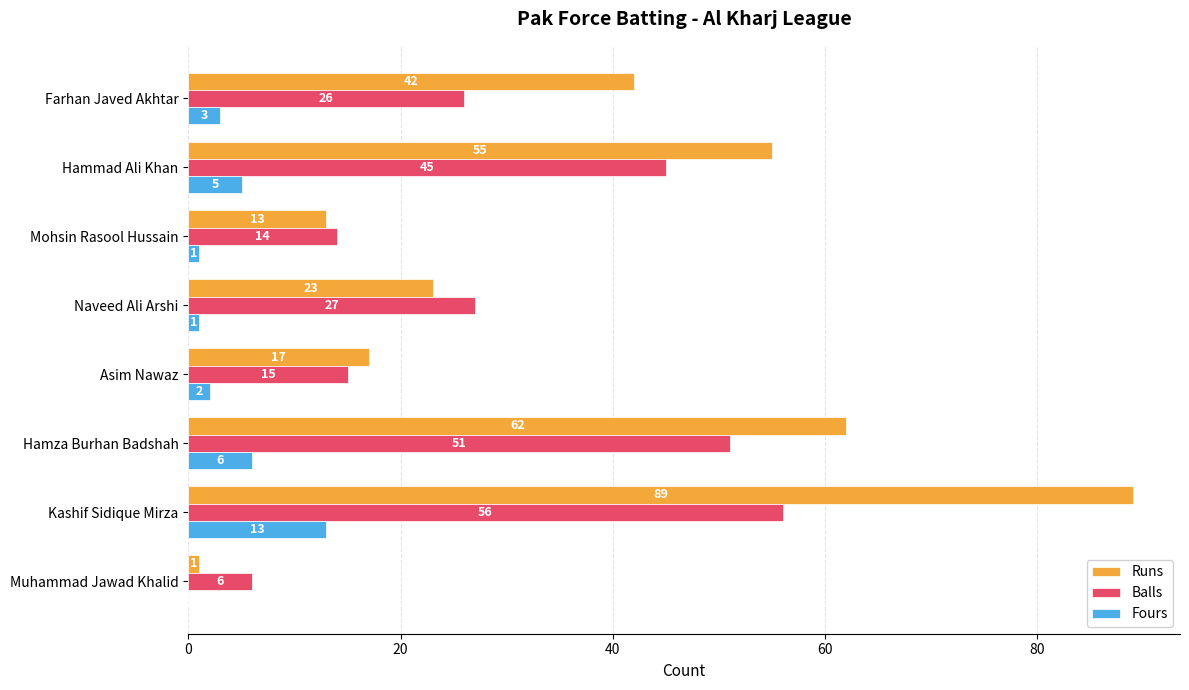

Between Hamza Burhan Badshah and Naveed Ali Arshi, which series saw the biggest shift?

Runs